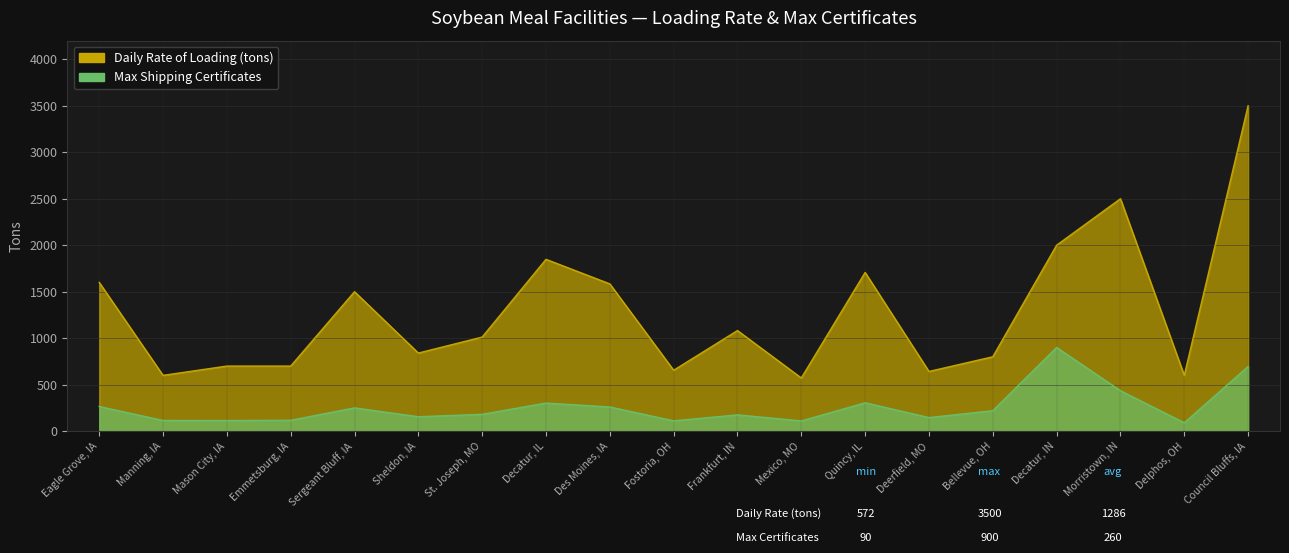

How many values in the Max Shipping Certificates series are below 181?

9